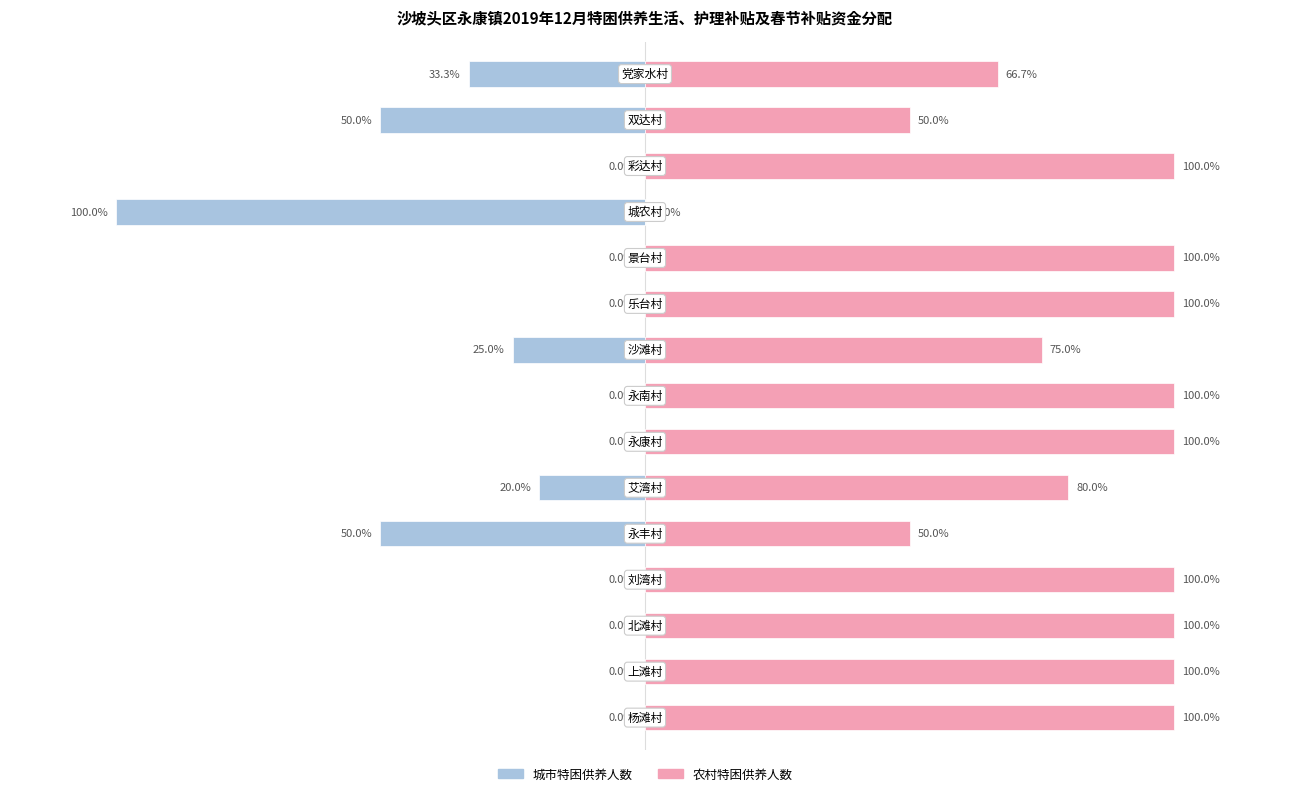

Is the value of 城市特困供养人数 at 7 greater than the value of 农村特困供养人数 at 10?

No